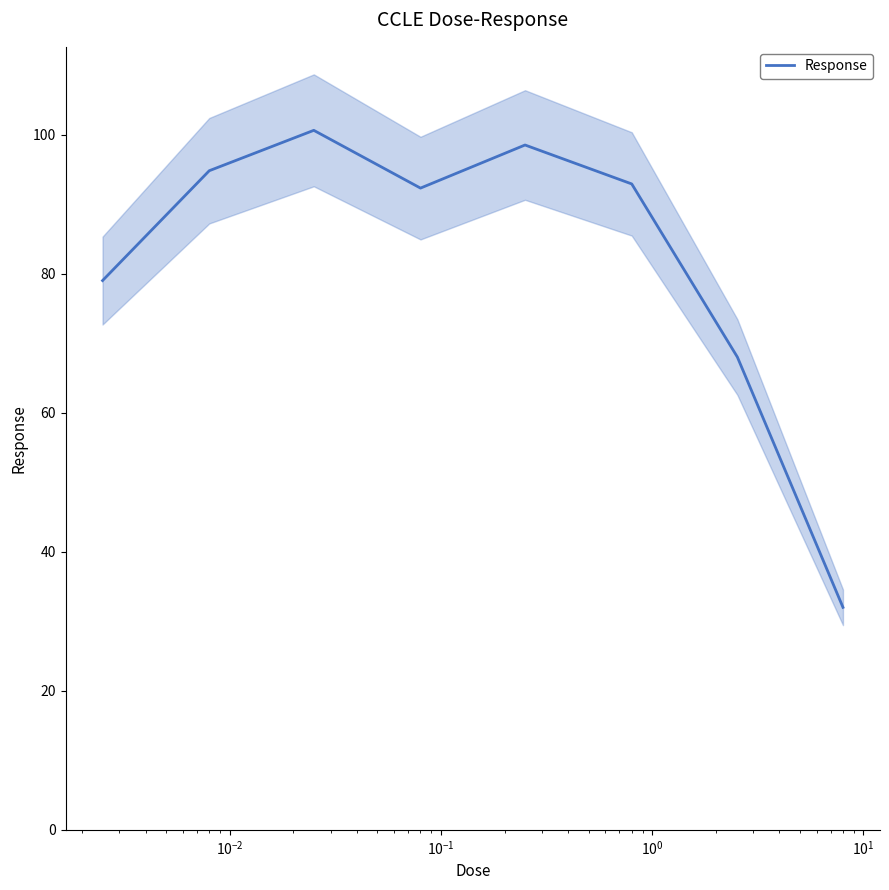

What is the difference between the maximum and minimum values?

68.6